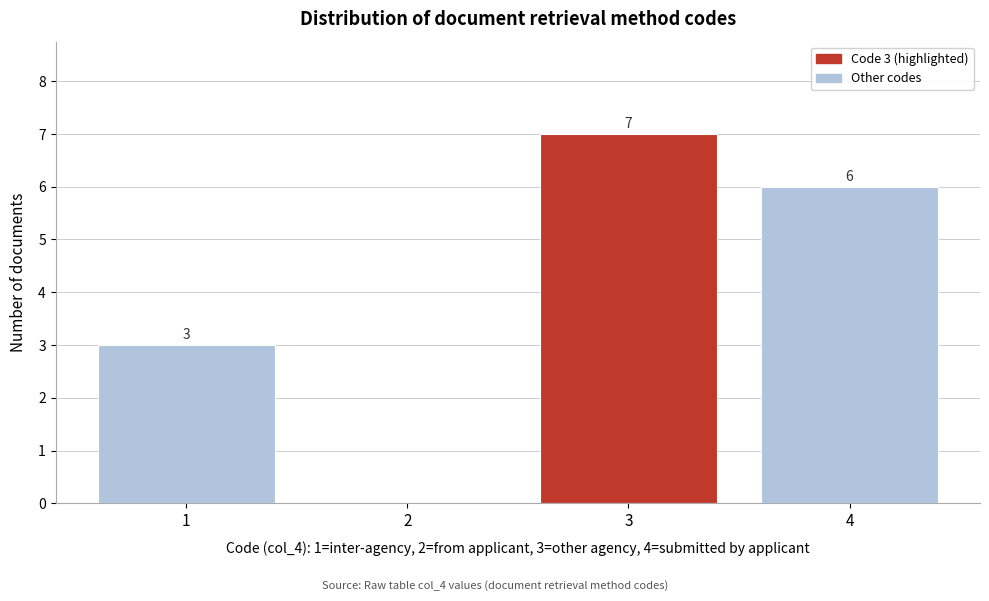

Reading right to left, what are all the values shown in this chart?

4=6	3=7	2=0	1=3